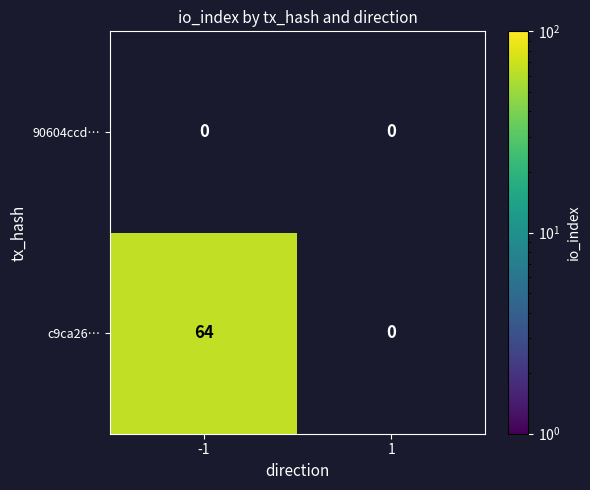

Rank the series by their maximum value, from highest to lowest.

c9ca26…, 90604ccd…